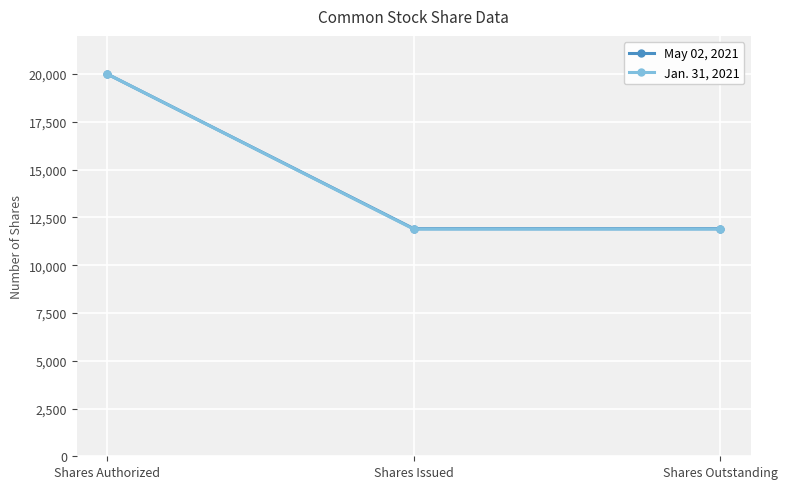

The value of May 02, 2021 at Shares Issued is 4732. True or false?

False